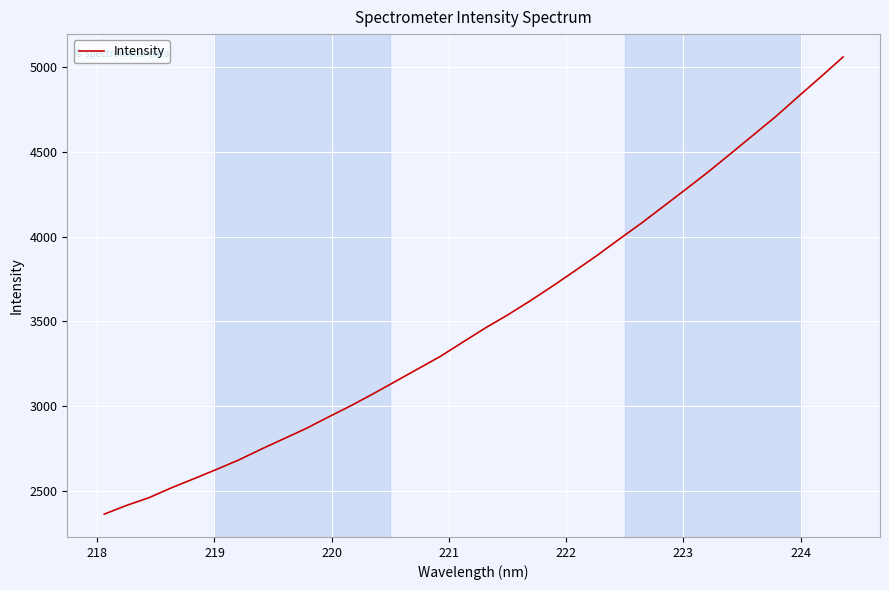

What is the minimum value shown in the chart?

2365.9